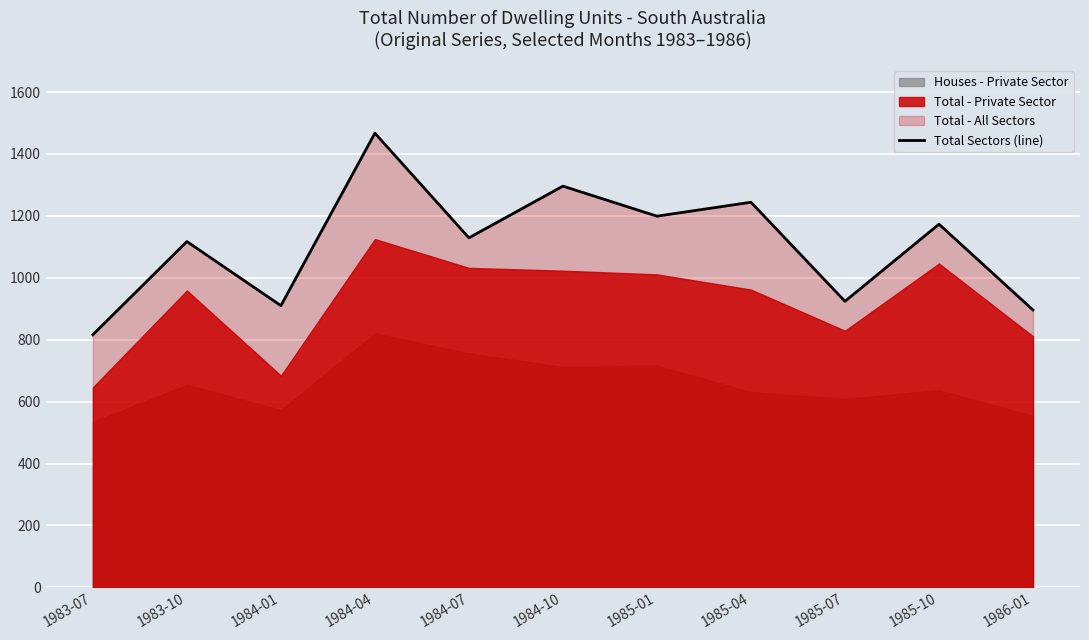

What is the ratio of the value at 1985-01 to the value at 1984-01?

1.3